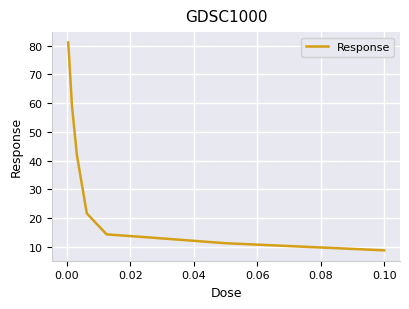

What is the smallest value displayed?

8.8